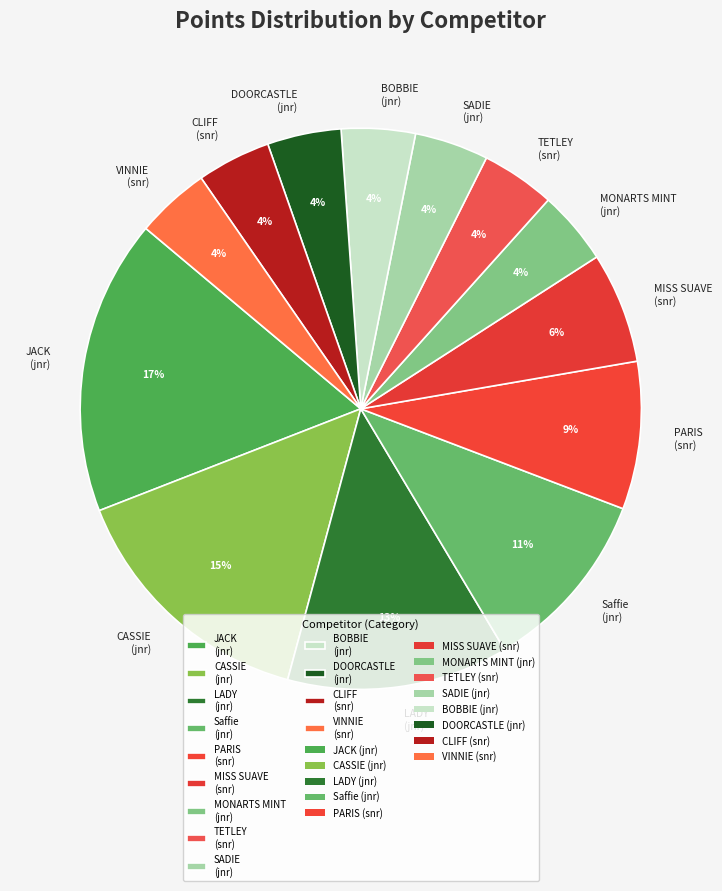

Do MONARTS MINT (jnr) and CASSIE (jnr) together represent more than half of the pie?

No